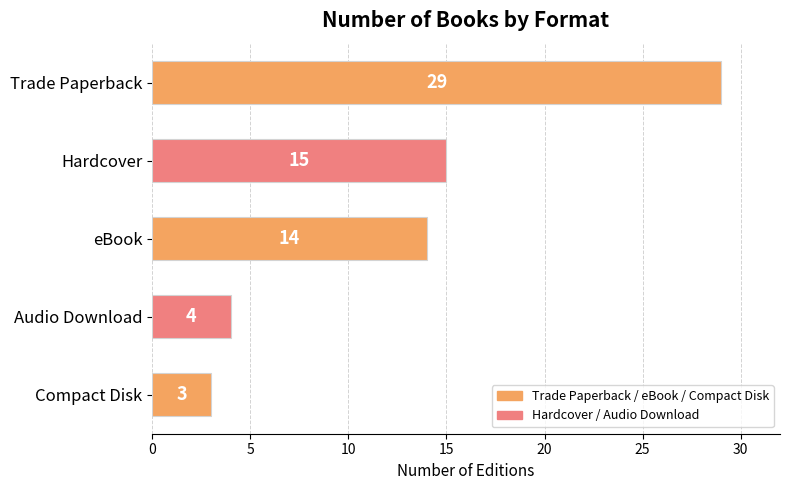

The value at Trade Paperback is 52. True or false?

False